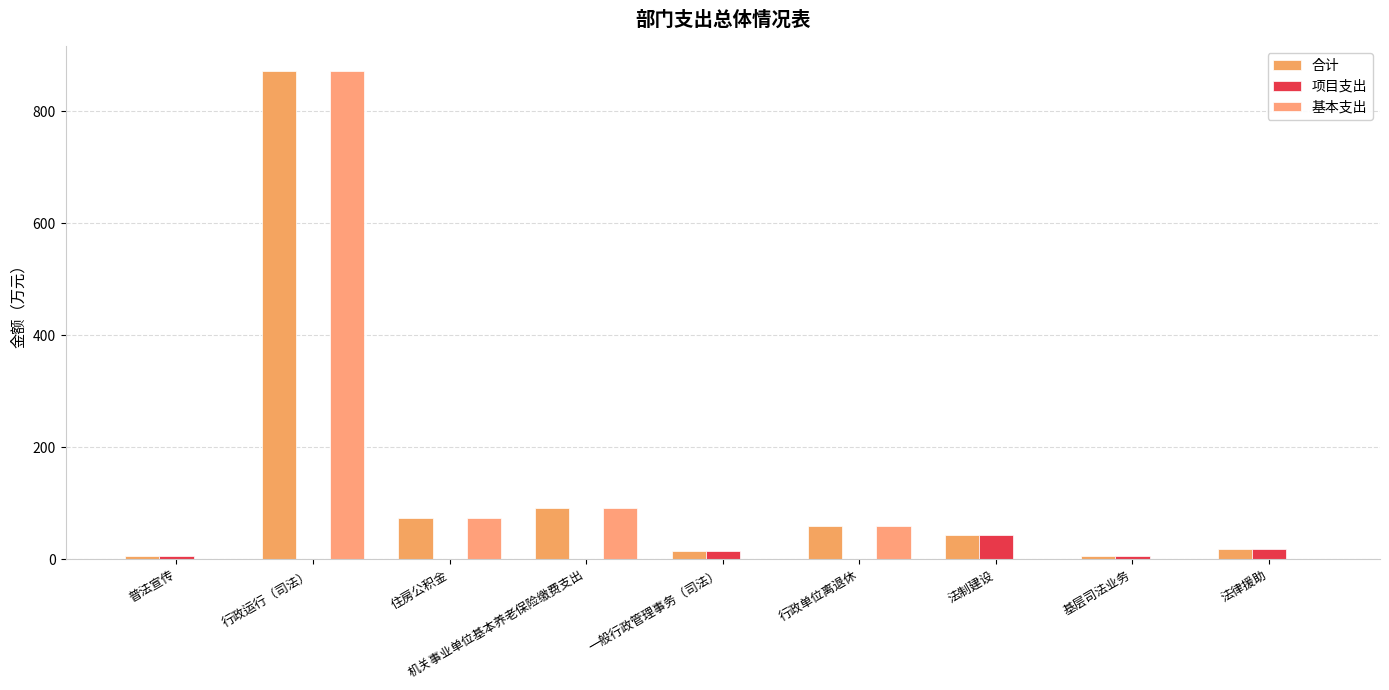

What are all the series names shown in the legend?

合计, 项目支出, 基本支出